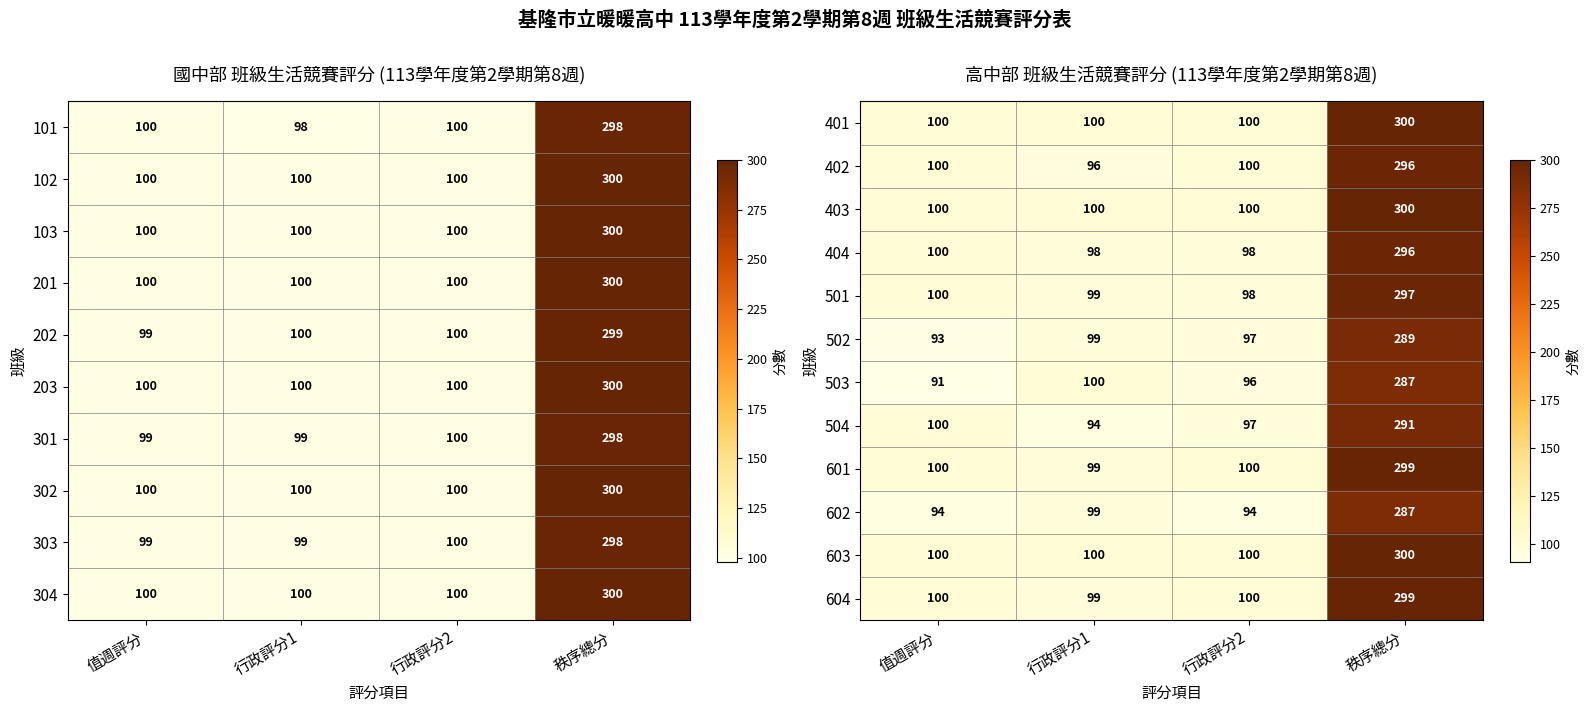

What is the sum of all 603 values?

600